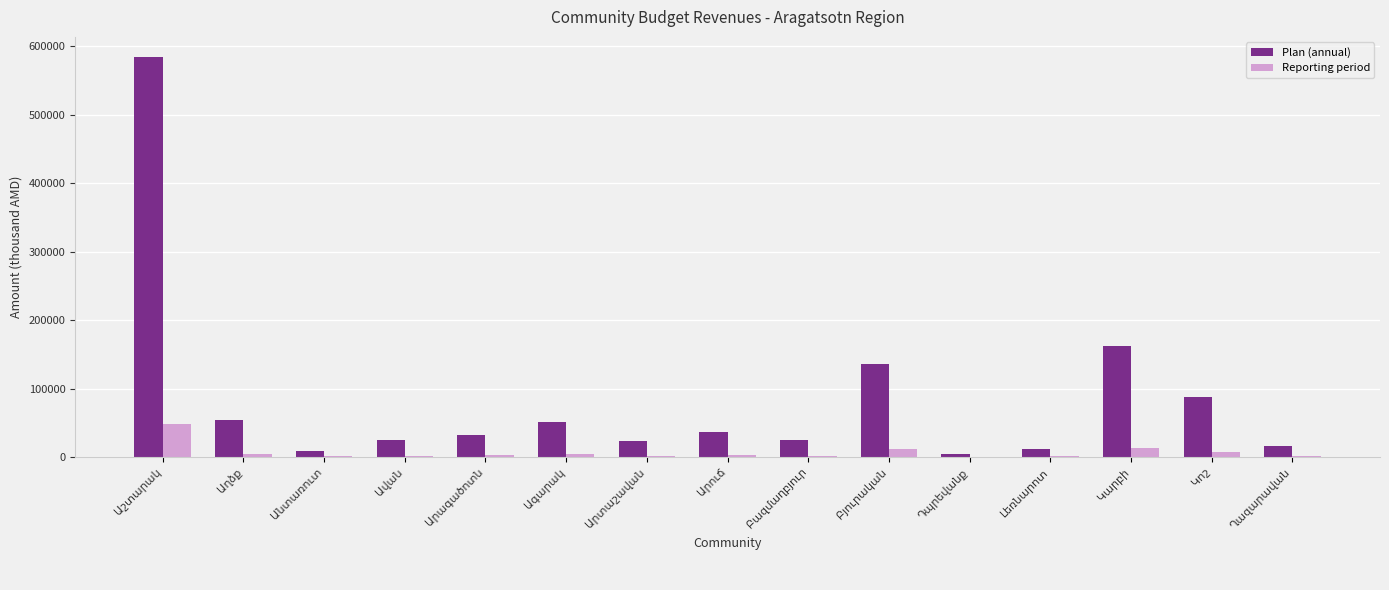

Which series has the largest total across all categories?

Plan (annual)